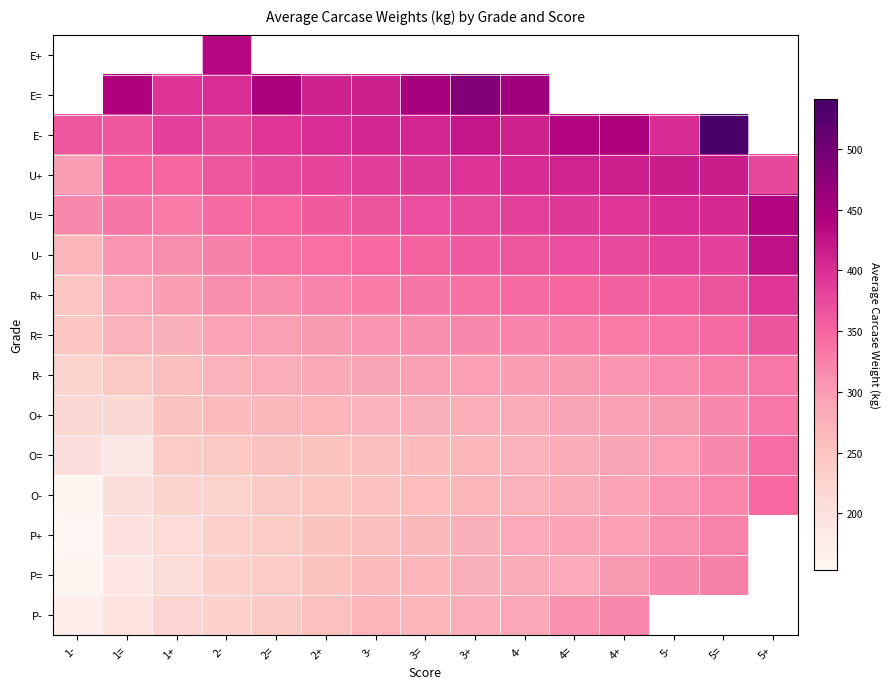

How many values in the P+ series exceed 265?

7